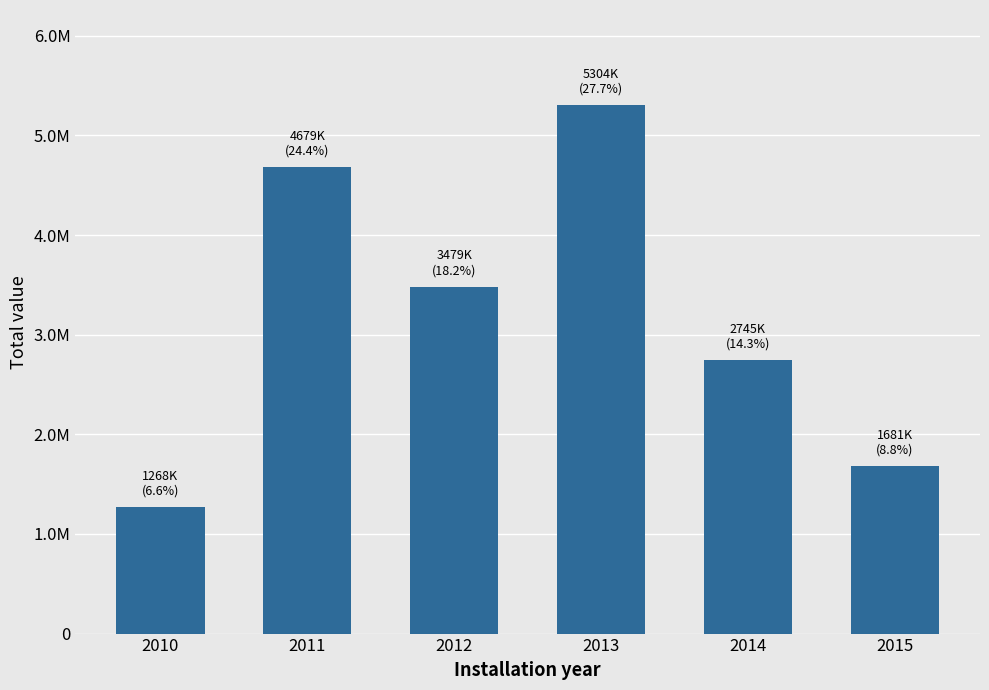

The chart shows a value of 1538328.9 at 2014. True or false?

False